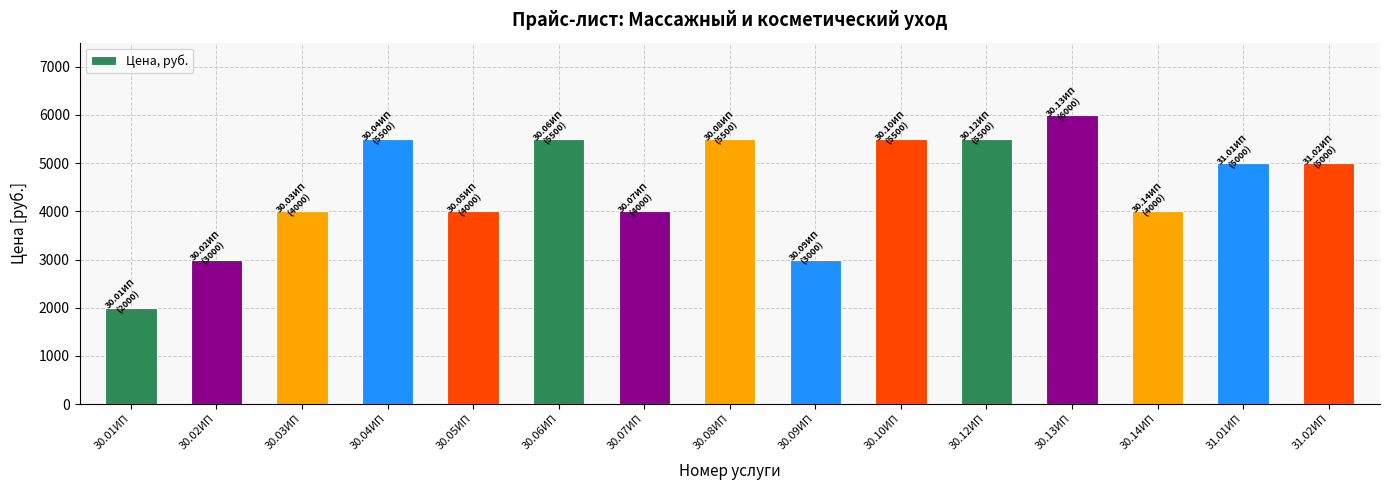

What is the sum of the values at 30.02ИП and 30.04ИП?

8500